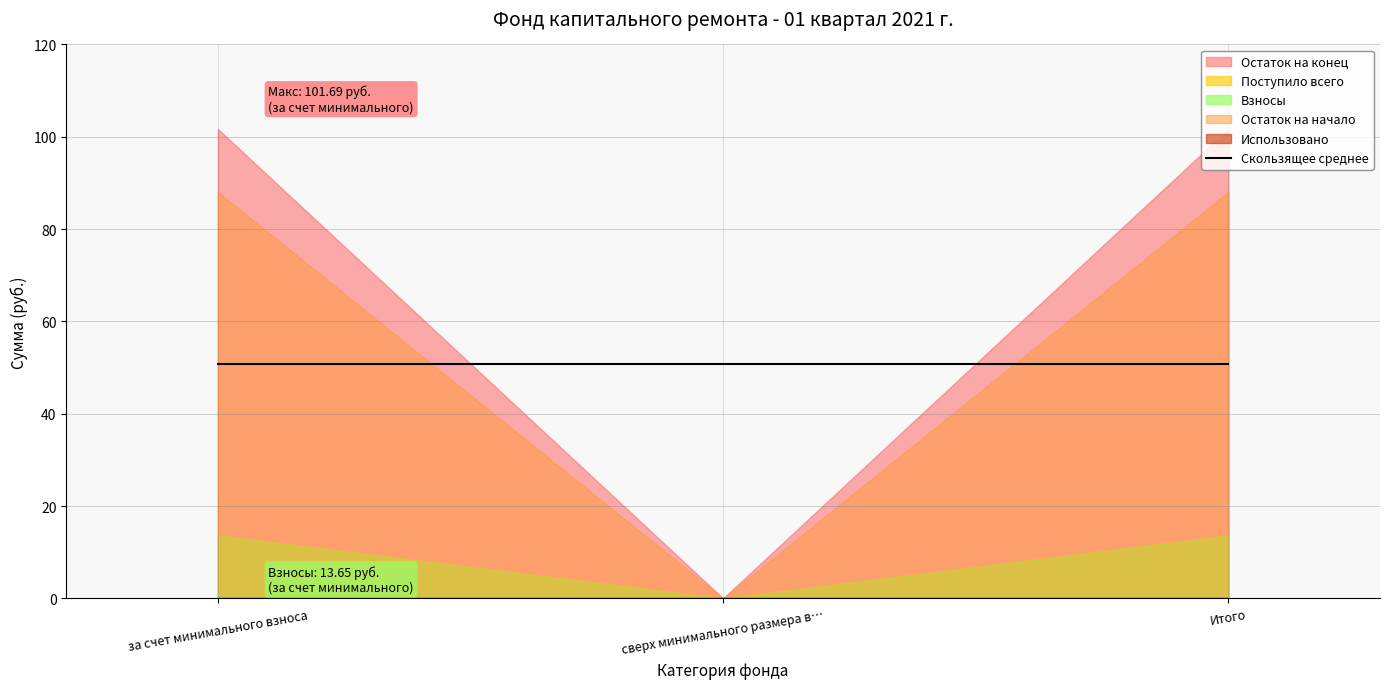

At which label does Взносы reach its peak?

за счет минимального взноса